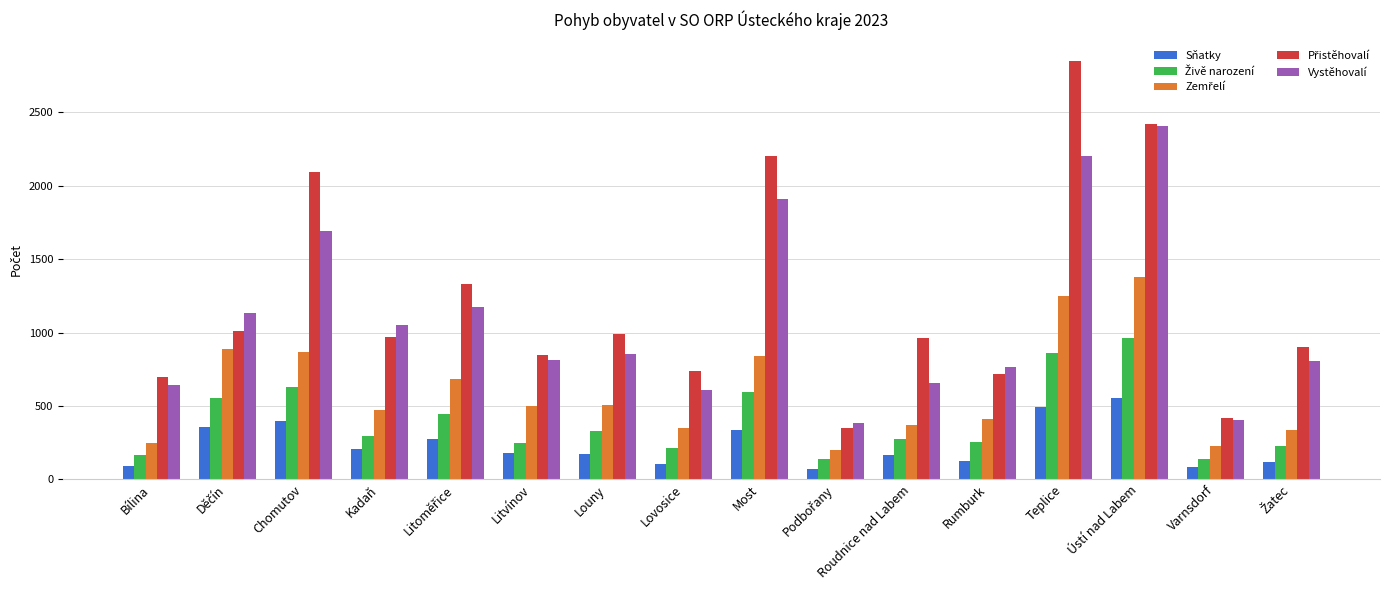

What is the total value across all series at Kadaň?

2992